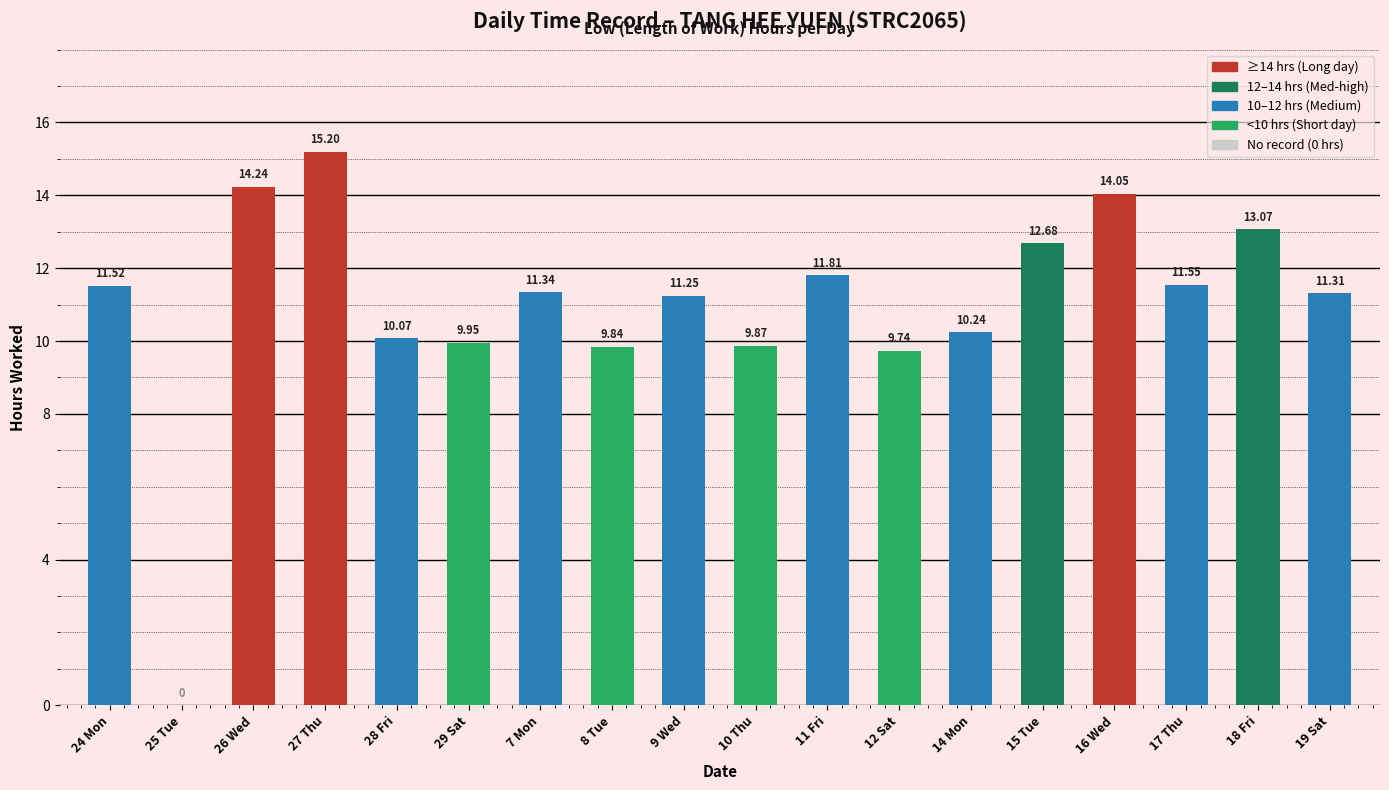

At which label does the data first exceed 11?

24 Mon